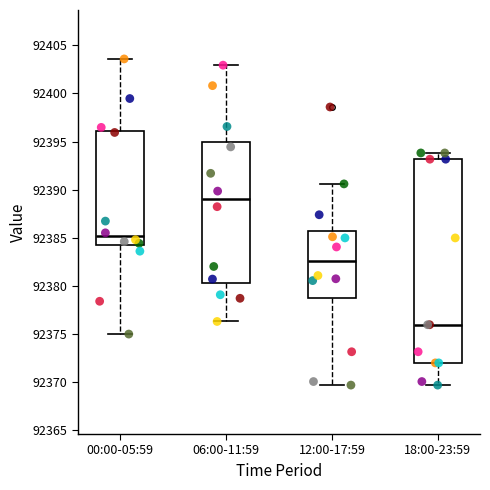

Reading left to right, read every box against the y-axis: the position of its median line, the range the box covers, and the ends of its whiskers. The values are not printed on the chart, so give them approximately, as read against the axis.

00:00-05:59: median 92385.0, box 92384.0 to 92396.0, whiskers 92375.0 to 92403.5
06:00-11:59: median 92389.0, box 92380.5 to 92395.0, whiskers 92376.5 to 92403.0
12:00-17:59: median 92382.5, box 92378.5 to 92385.5, whiskers 92369.5 to 92390.5
18:00-23:59: median 92376.0, box 92372.0 to 92393.0, whiskers 92369.5 to 92394.0